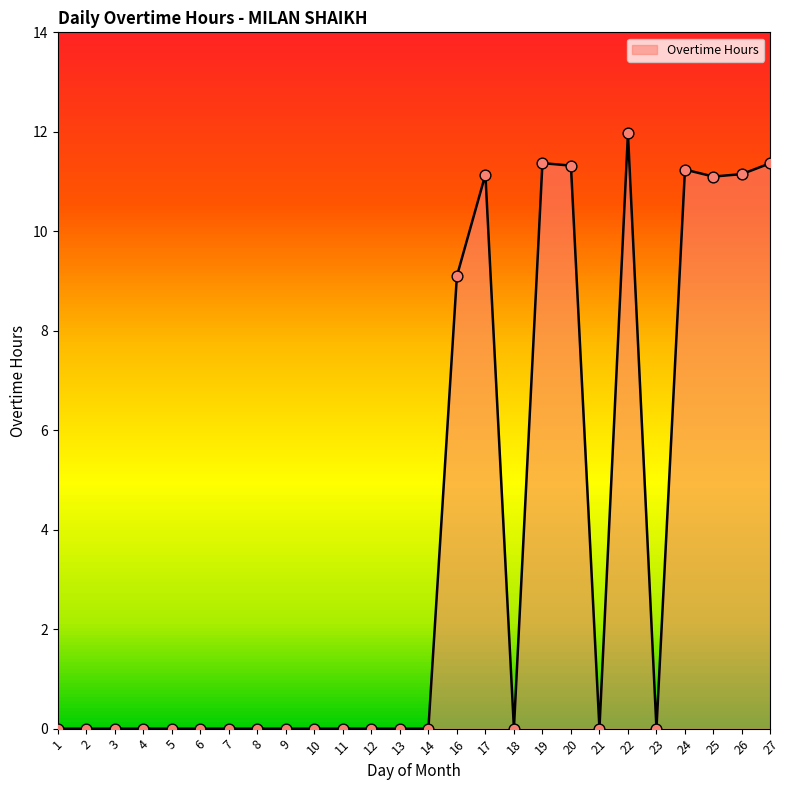

Which has a higher value, 19 or 25?

19